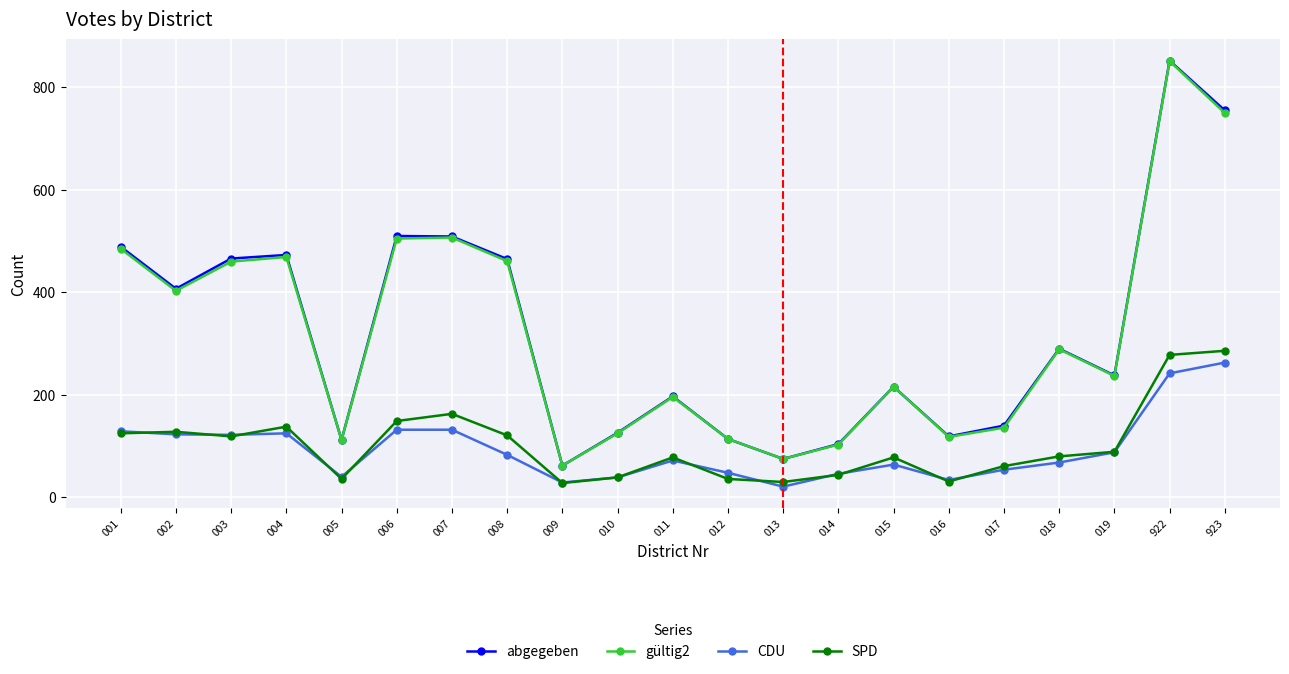

What are all the series names shown in the legend?

abgegeben, gültig2, CDU, SPD